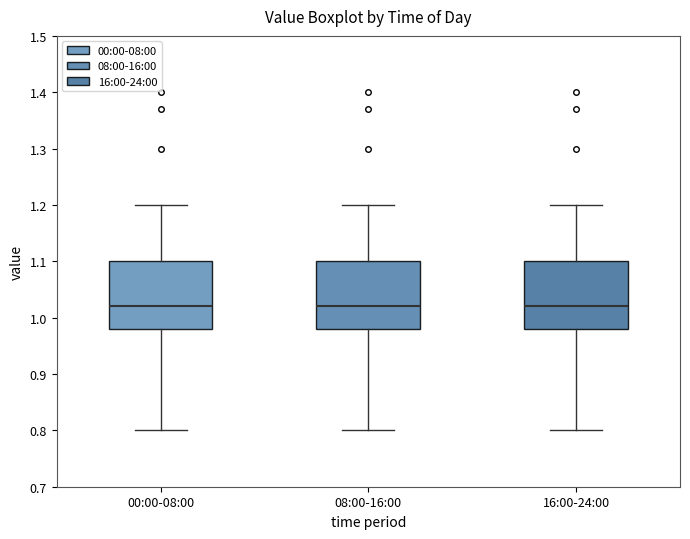

Reading left to right, read every box against the y-axis: the position of its median line, the range the box covers, and the ends of its whiskers. The values are not printed on the chart, so give them approximately, as read against the axis.

00:00-08:00: median 1.02, box 0.98 to 1.10, whiskers 0.80 to 1.20
08:00-16:00: median 1.02, box 0.98 to 1.10, whiskers 0.80 to 1.20
16:00-24:00: median 1.02, box 0.98 to 1.10, whiskers 0.80 to 1.20